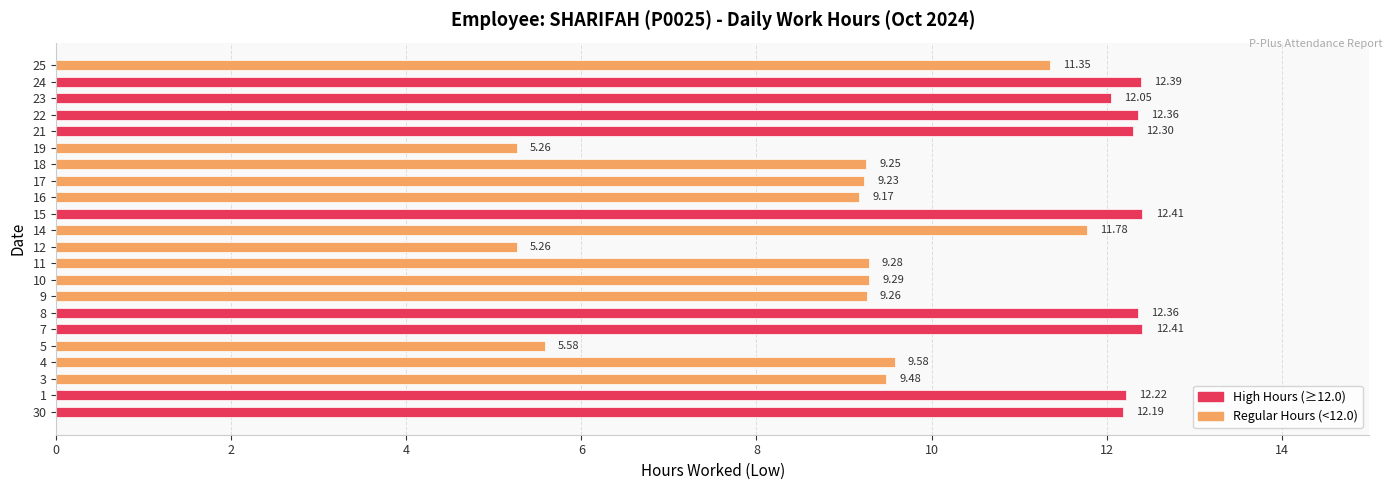

What is the sum of the values at 11 and 9?

18.5